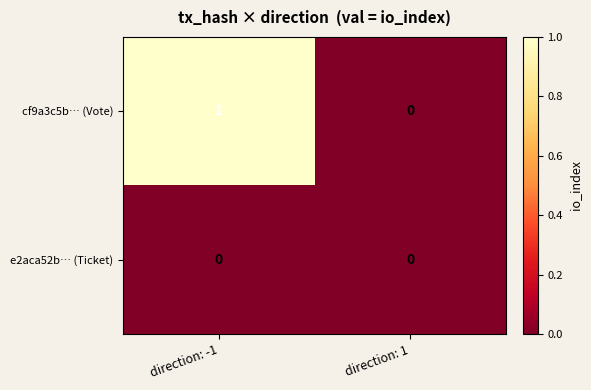

Reading left to right, extract all data points from this chart.

cf9a3c5b… (Vote): direction: -1=1	direction: 1=0
e2aca52b… (Ticket): direction: -1=0	direction: 1=0